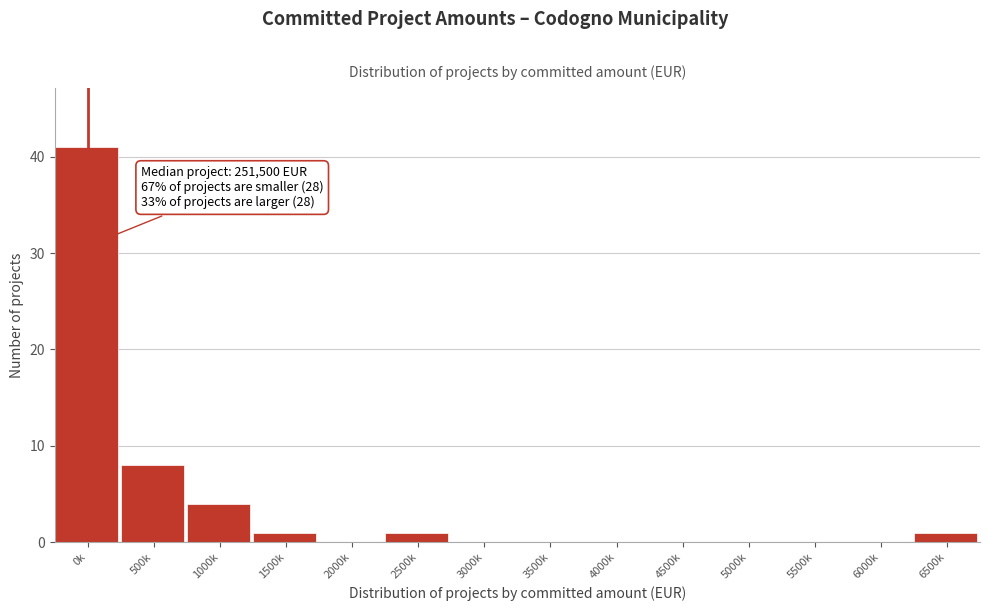

Reading left to right, extract all data points from this chart.

0k=41	500k=8	1000k=4	1500k=1	2000k=0	2500k=1	3000k=0	3500k=0	4000k=0	4500k=0	5000k=0	5500k=0	6000k=0	6500k=1